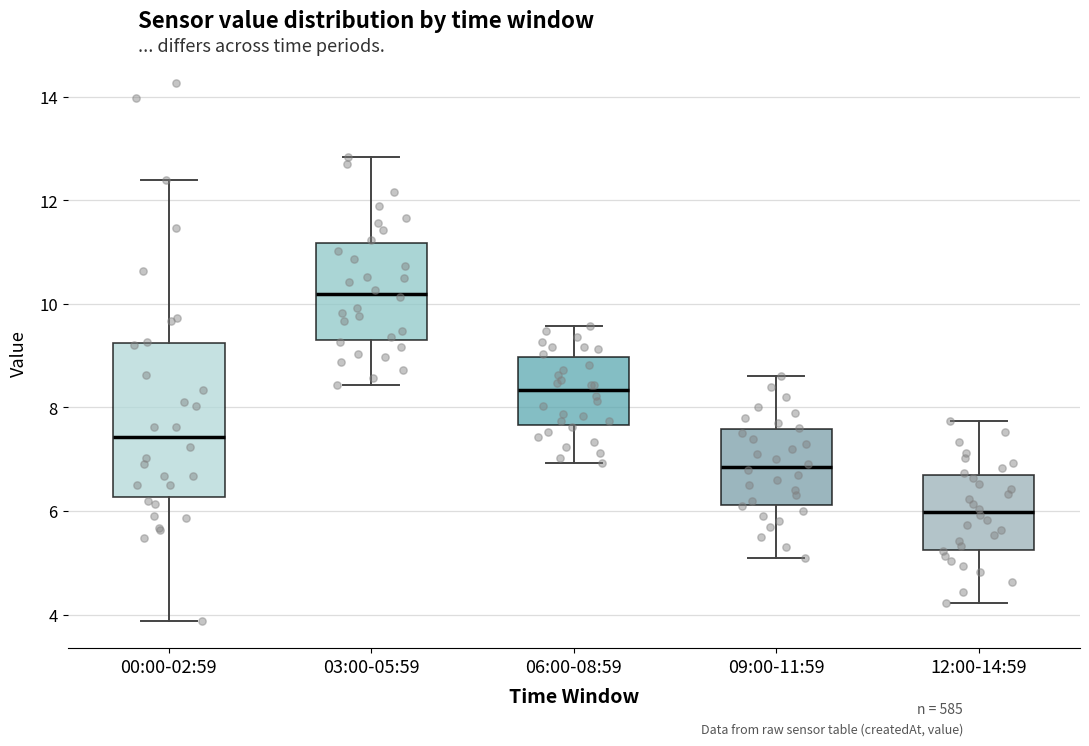

Which box's median line is the highest?

03:00-05:59